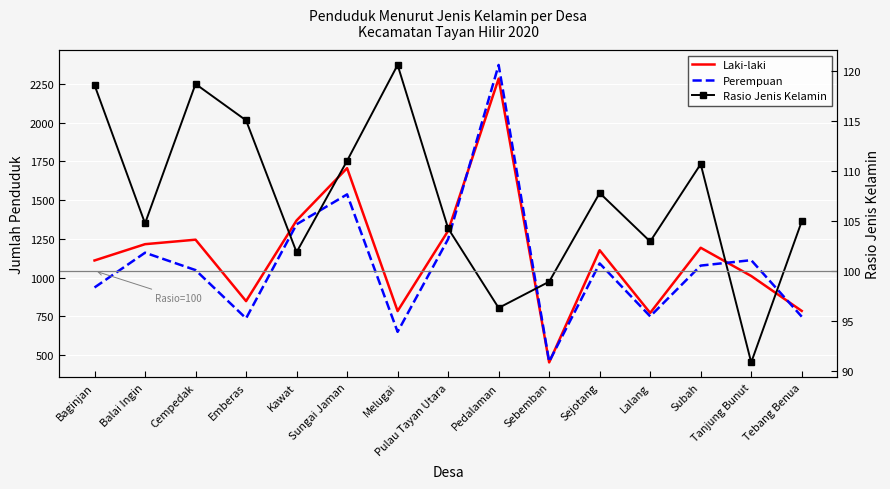

Which series has the largest range (max minus min)?

Perempuan